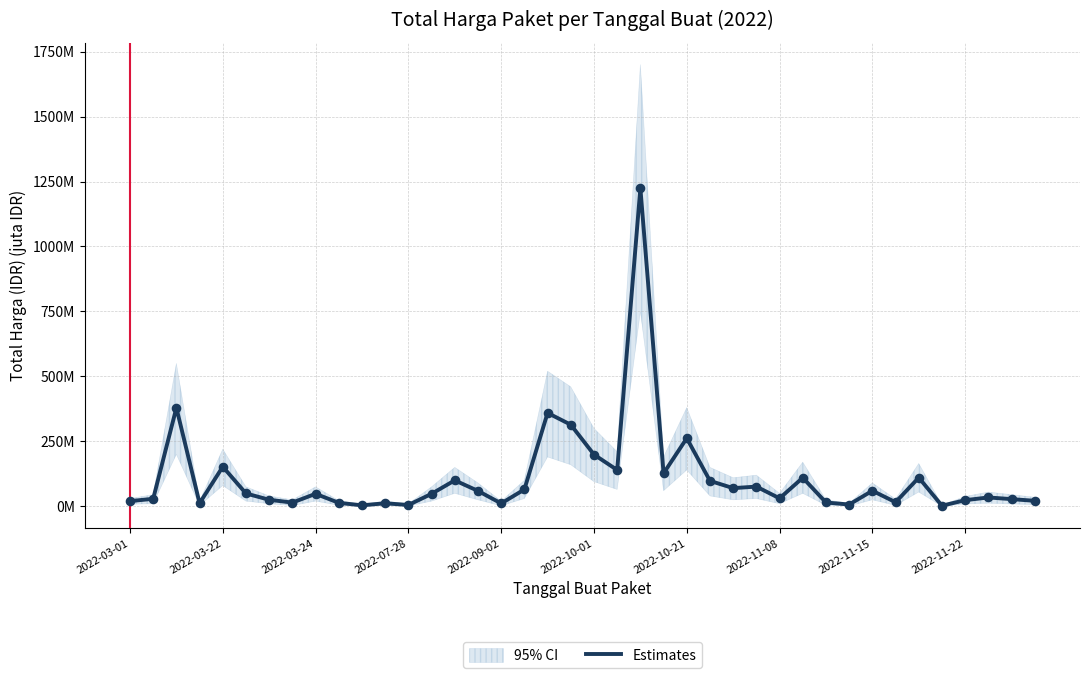

Which has a higher value, 2022-11-22 or 2022-03-22?

2022-03-22